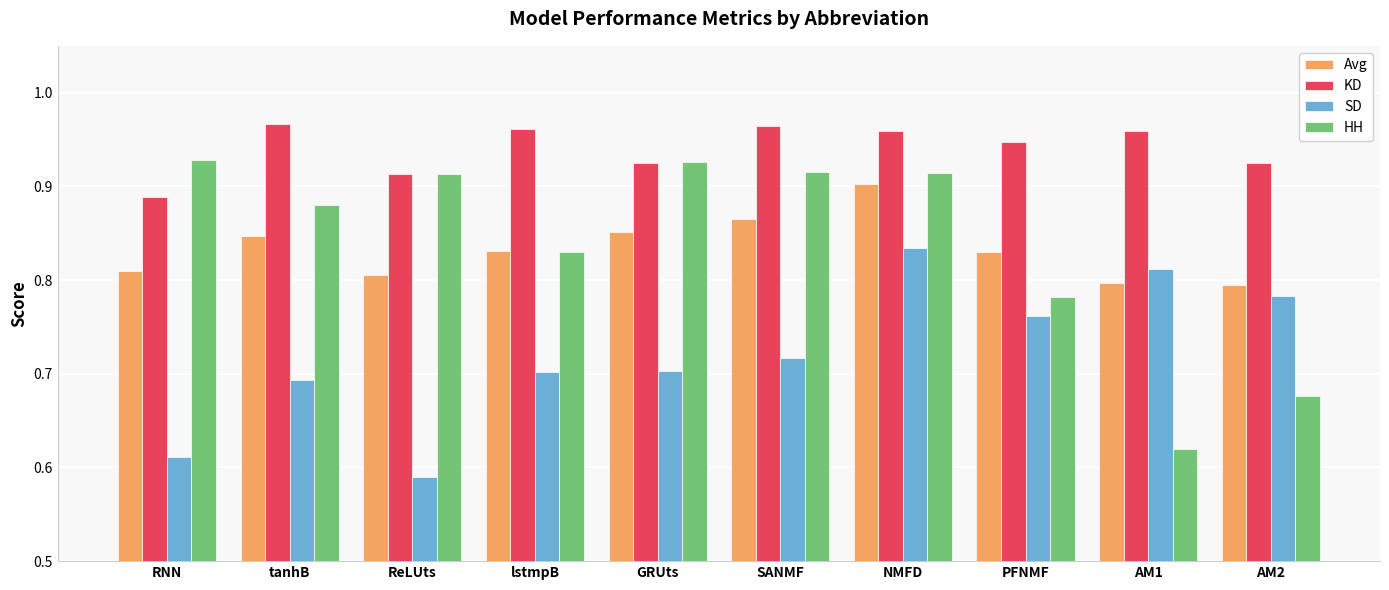

Rank the series by their maximum value, from highest to lowest.

KD, HH, Avg, SD